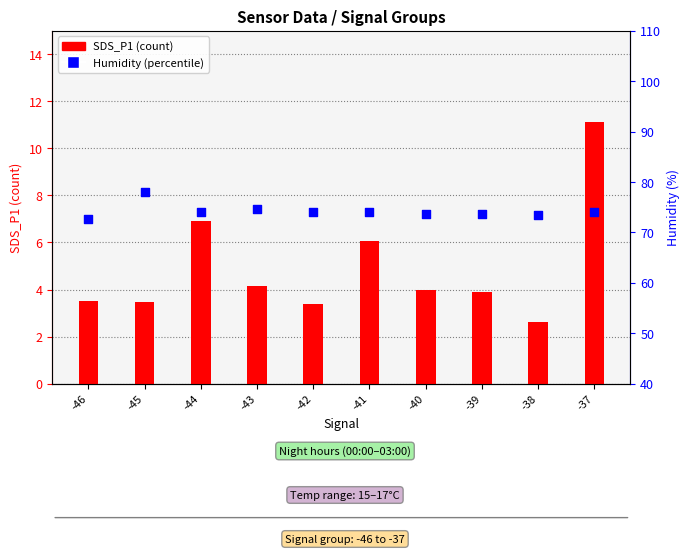

Which series has the largest total across all categories?

Humidity (%)